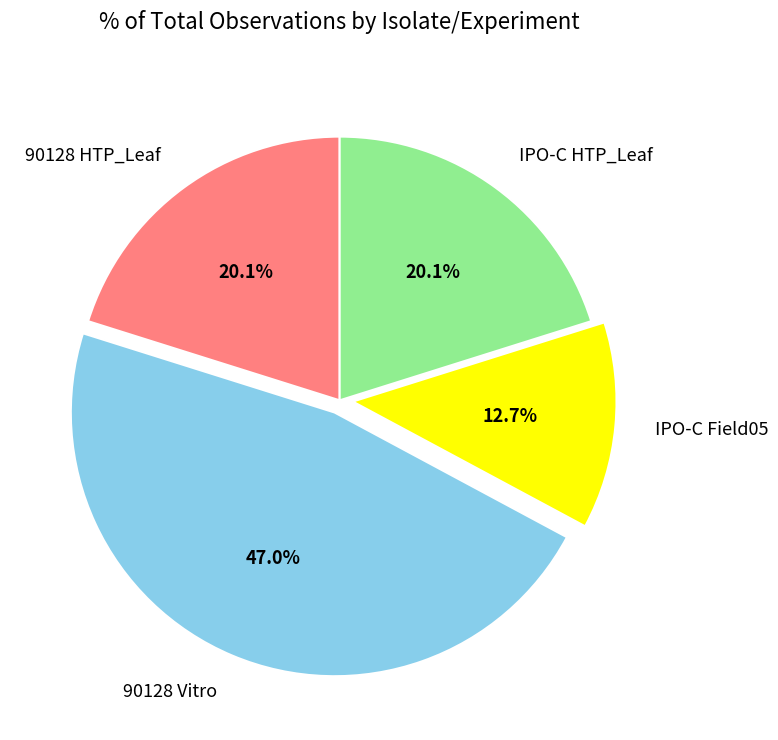

True or false: IPO-C HTP_Leaf accounts for 26% of the total.

False